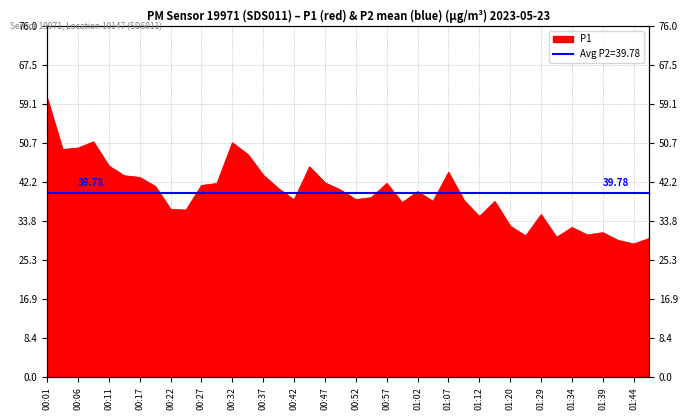

Between 01:02 and 00:29, which is larger?

00:29